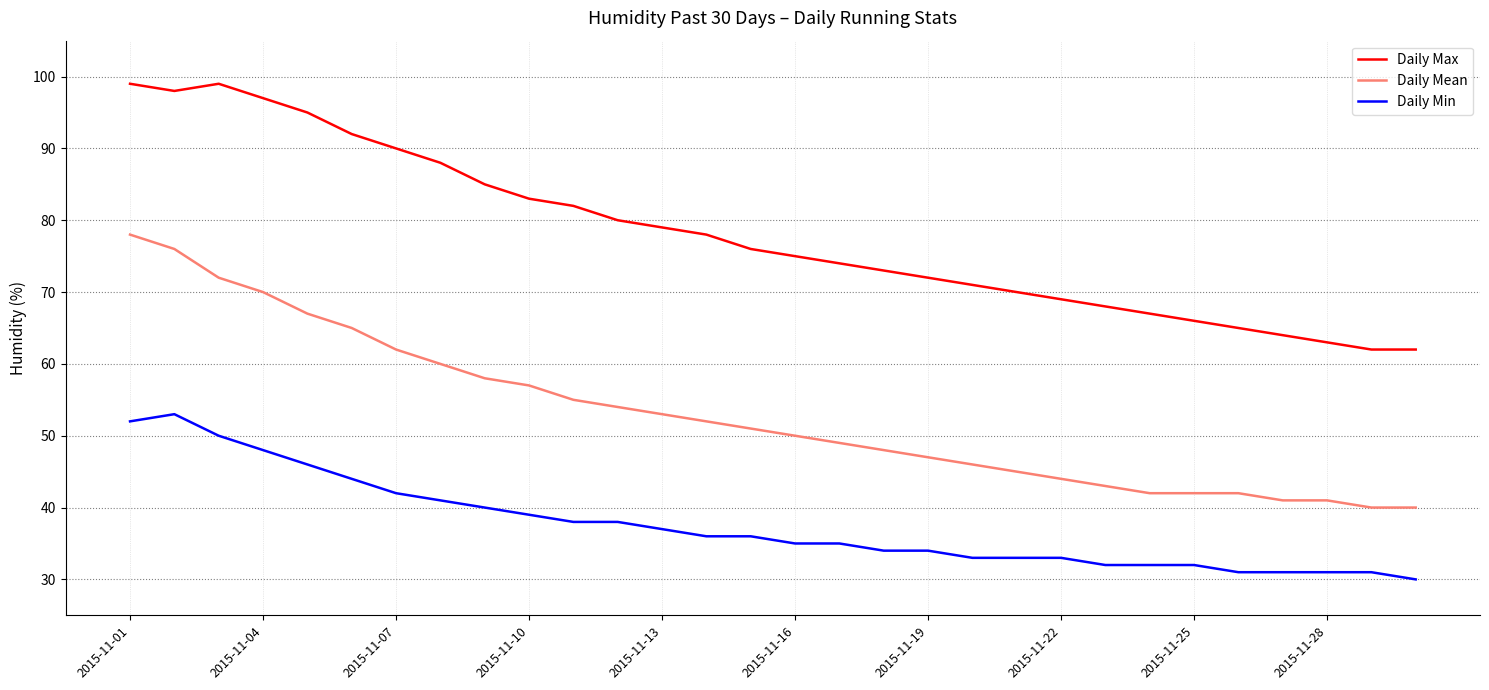

Which series has the largest total across all categories?

Daily Max